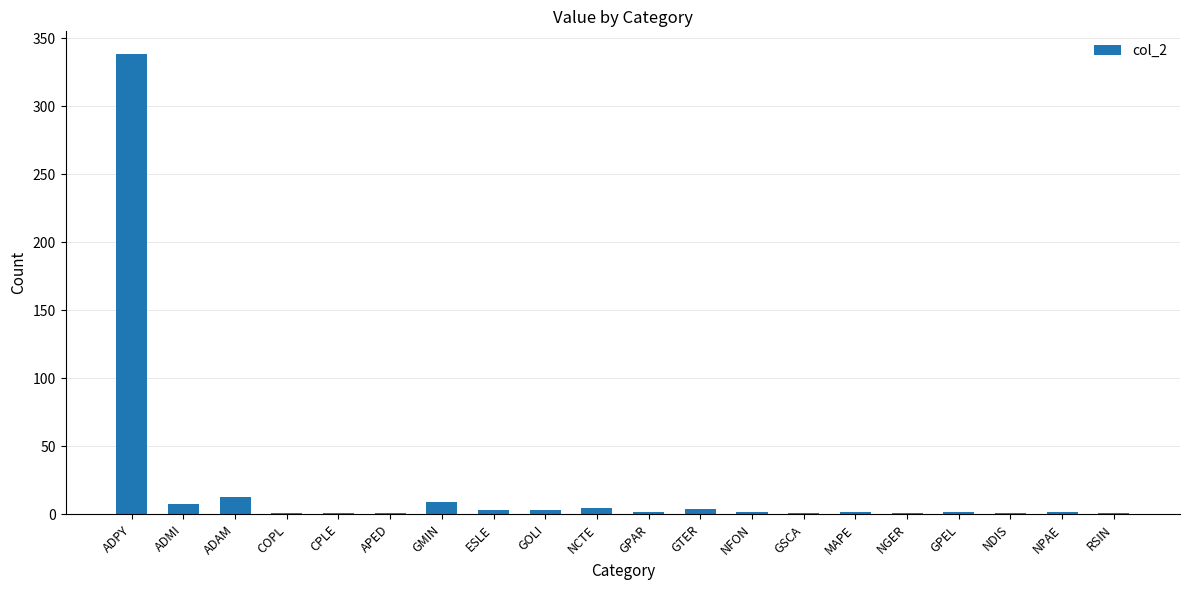

What is the greatest value displayed?

338